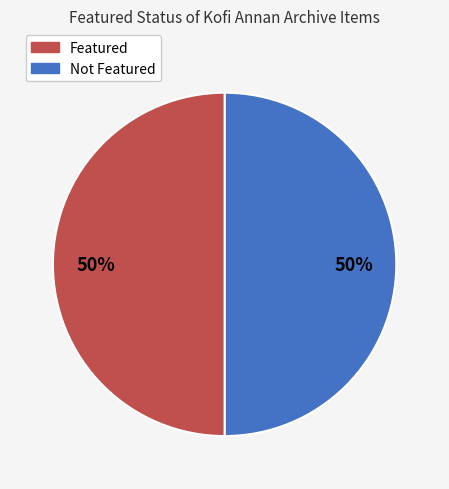

Count the number of slices in the pie.

2